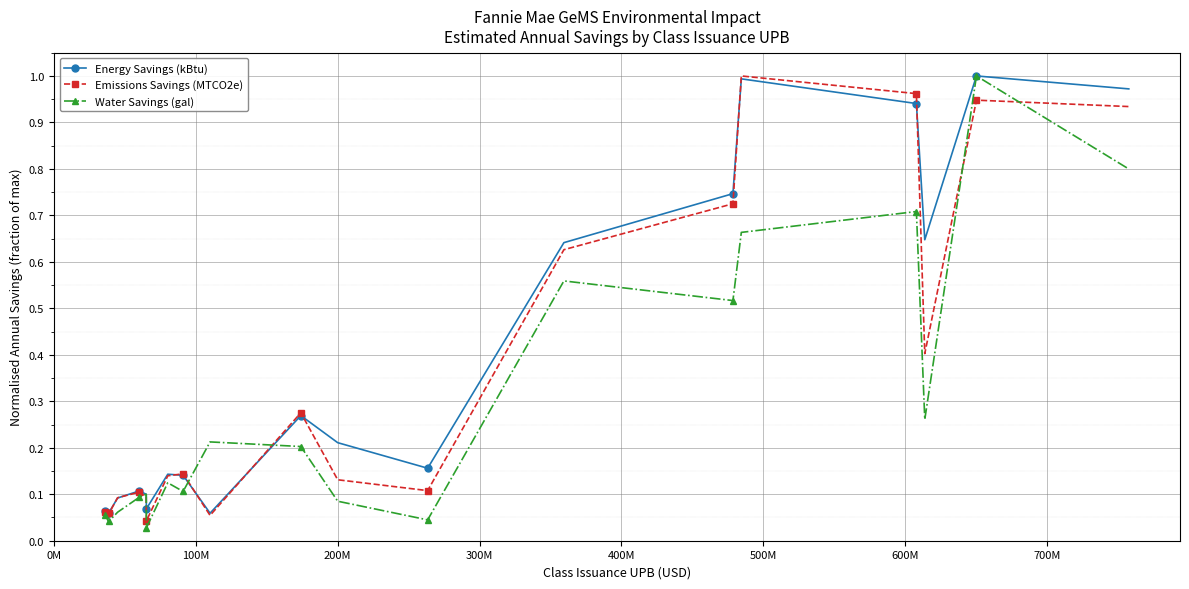

Which series ends up on top after the final intersection of Energy Savings (kBtu) and Water Savings (gal)?

Energy Savings (kBtu)